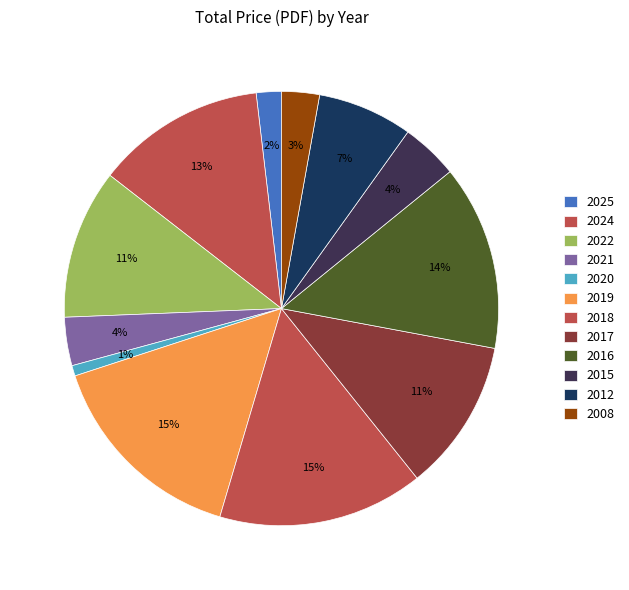

Rank the categories by value from highest to lowest.

2019, 2018, 2016, 2024, 2017, 2022, 2012, 2015, 2021, 2008, 2025, 2020